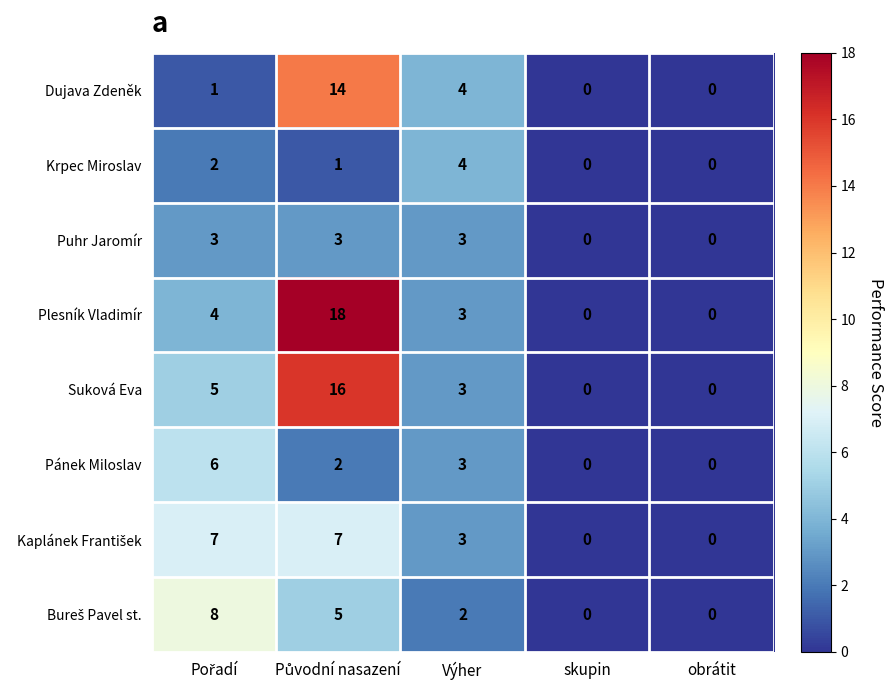

What is the maximum value for Suková Eva?

16